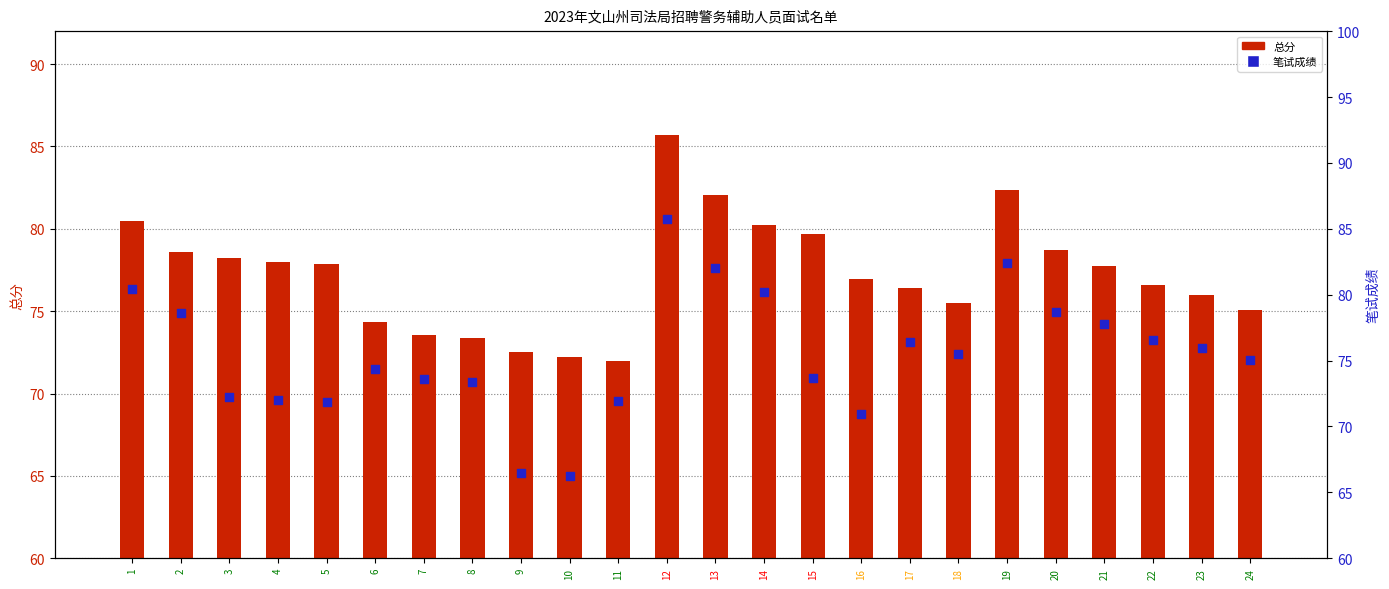

Is the value of 总分 at 18 greater than the value of 笔试成绩 at 19?

No